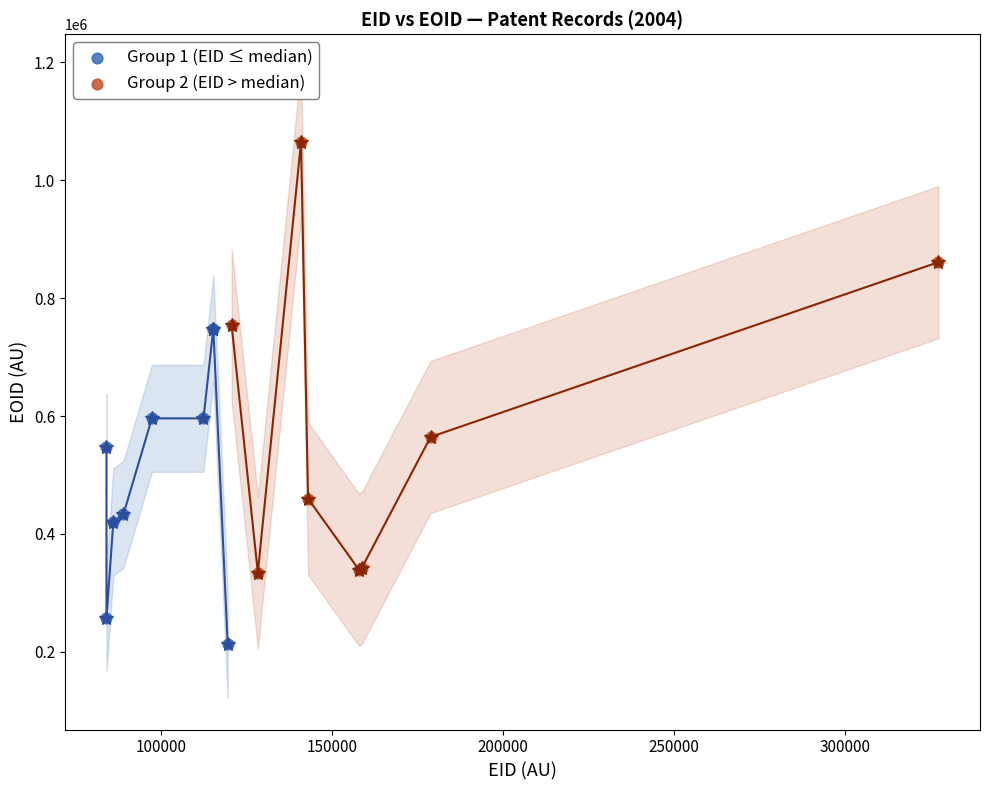

What are all the series names shown in the legend?

Group 1 (EID ≤ median), Group 2 (EID > median)